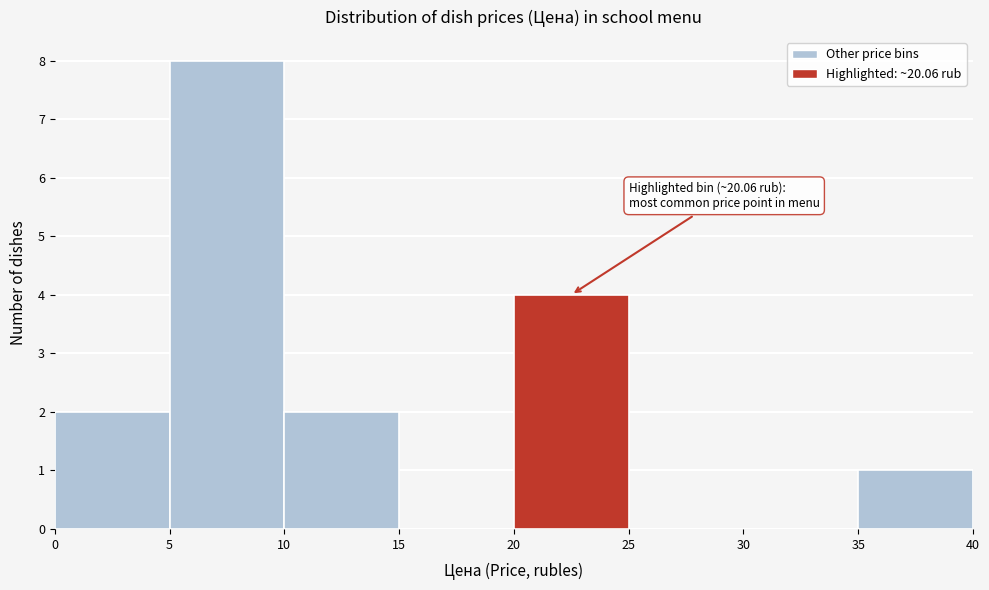

Over which range of the x-axis is the bar tallest?

5 to 10